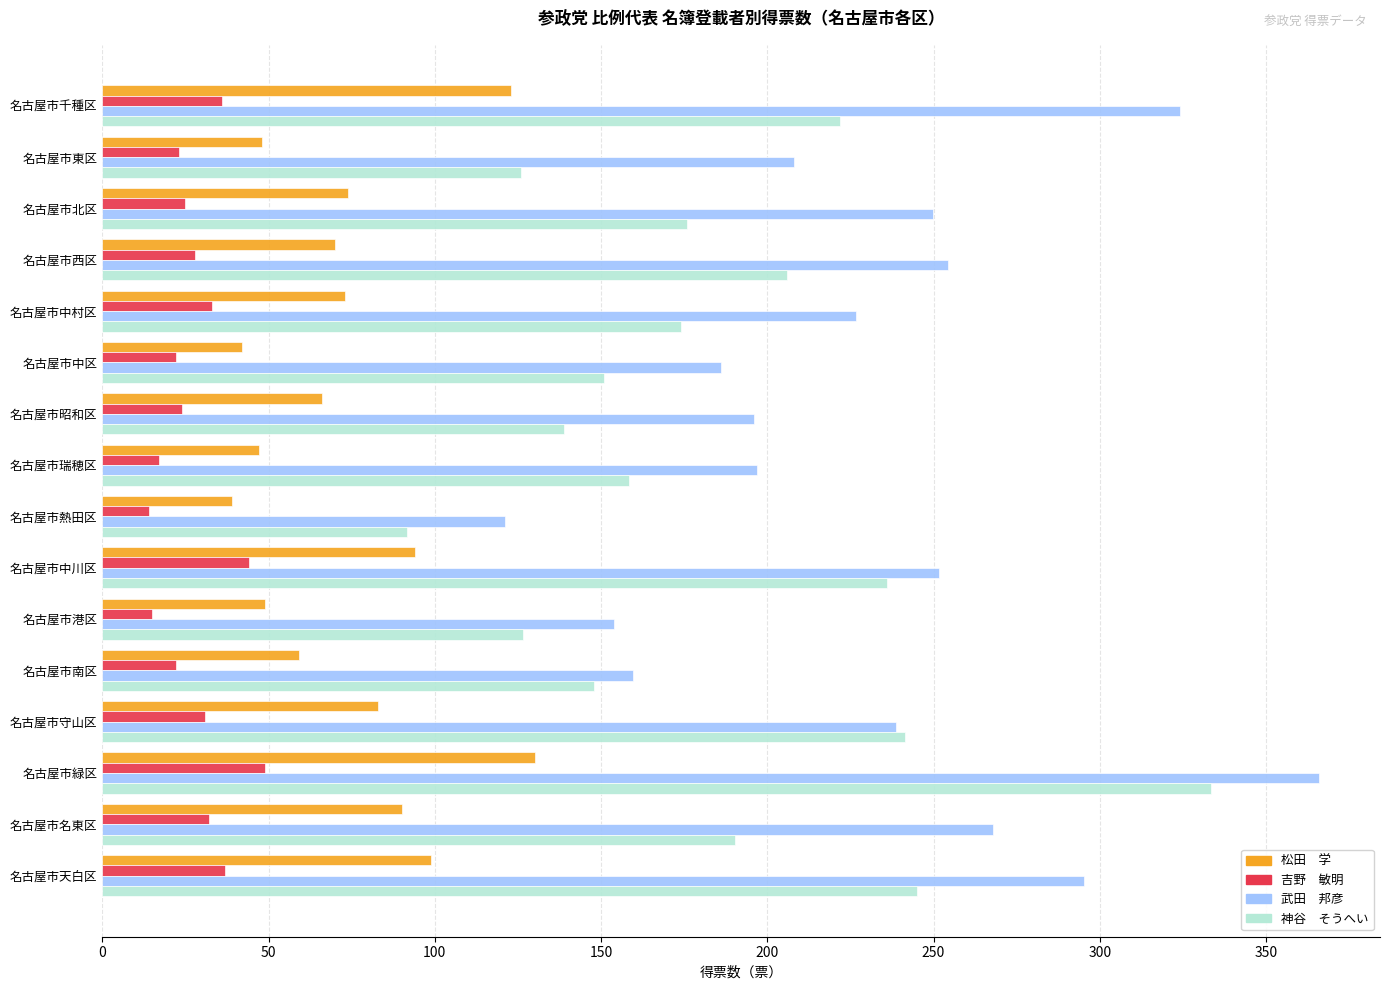

What is the total value across all series at 名古屋市昭和区?

424.8